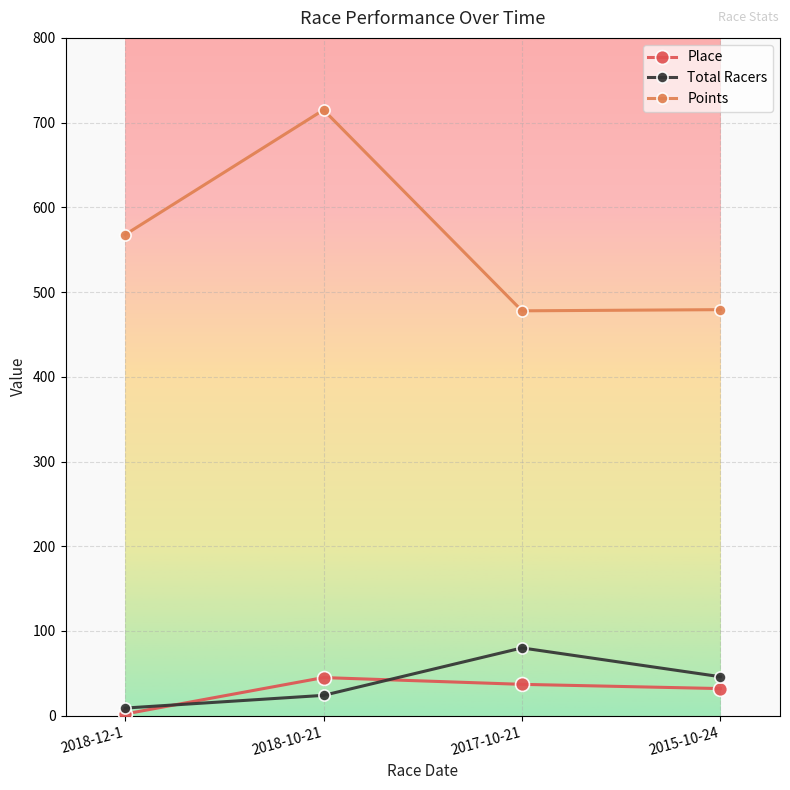

Which series changed the most between 2018-12-1 and 2018-10-21?

Points